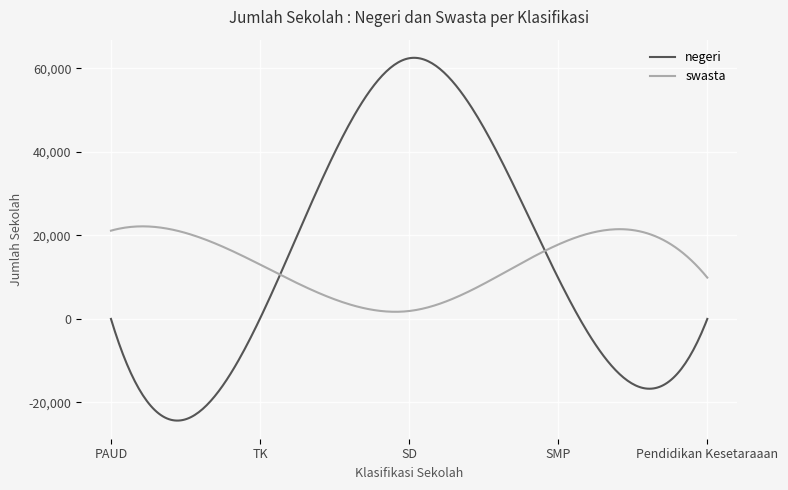

What is the smallest value displayed?

-24354.7